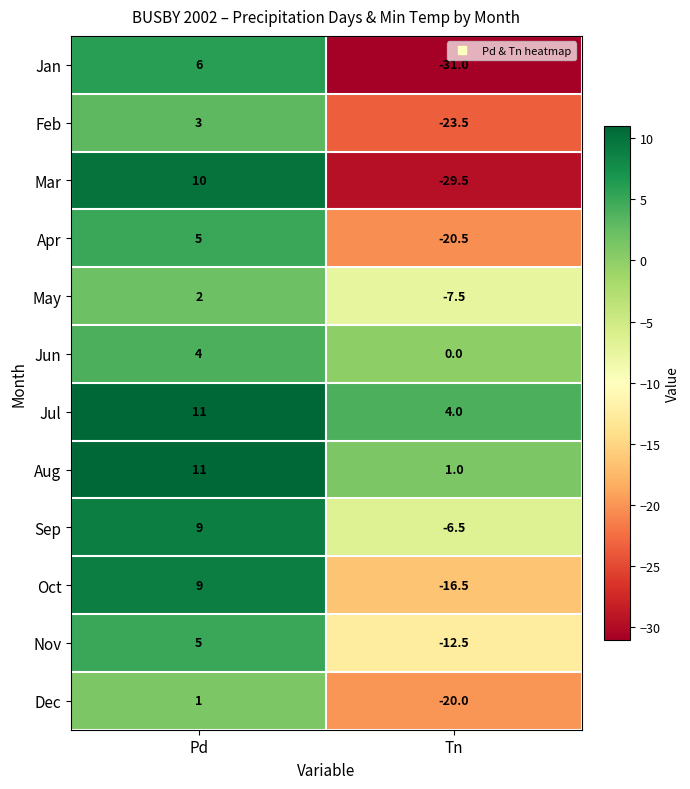

At which category is the sum across all series the highest?

Pd